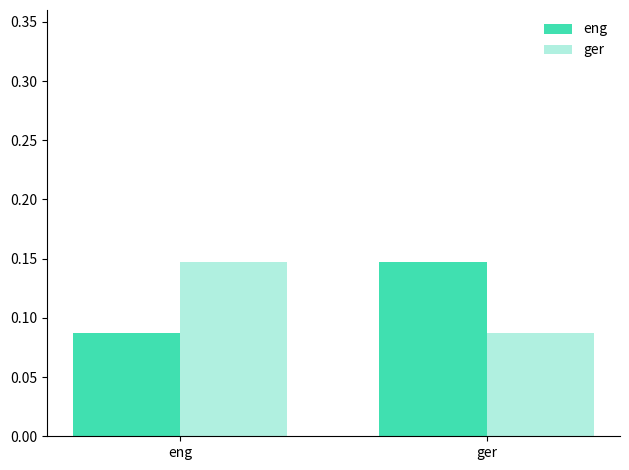

Is the value of eng at ger greater than the value of ger at ger?

Yes